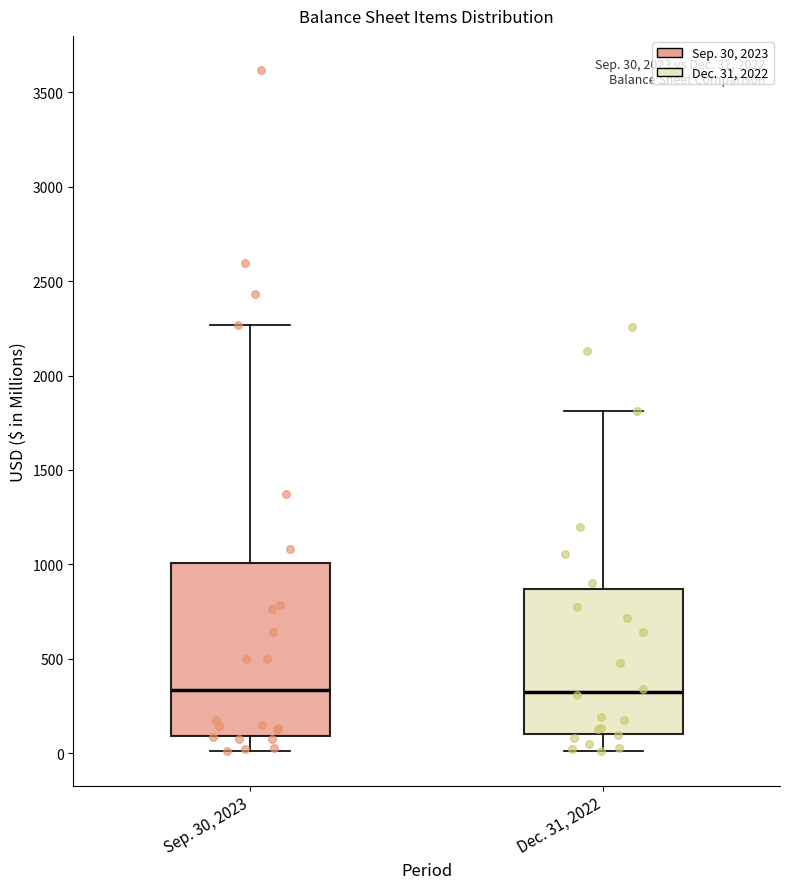

Comparing the boxes themselves (not the whiskers), which one is the tallest?

Sep. 30, 2023